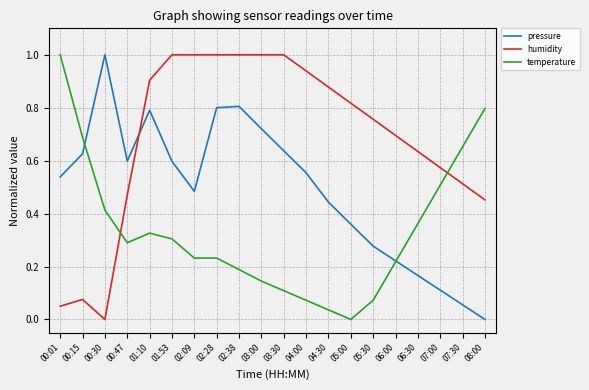

At which label does pressure reach its minimum?

08:00